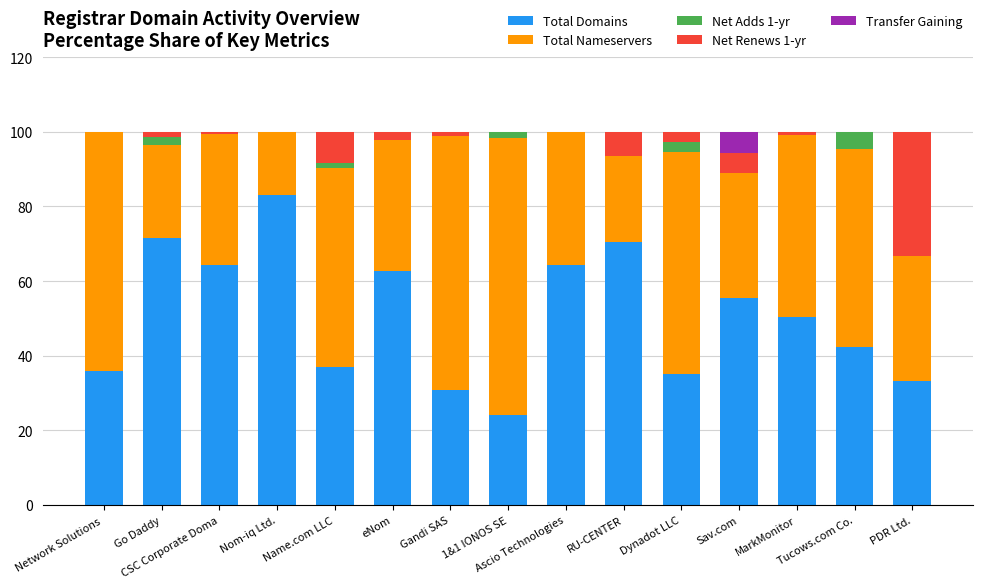

What is the highest value of the Total Domains series?

83.0